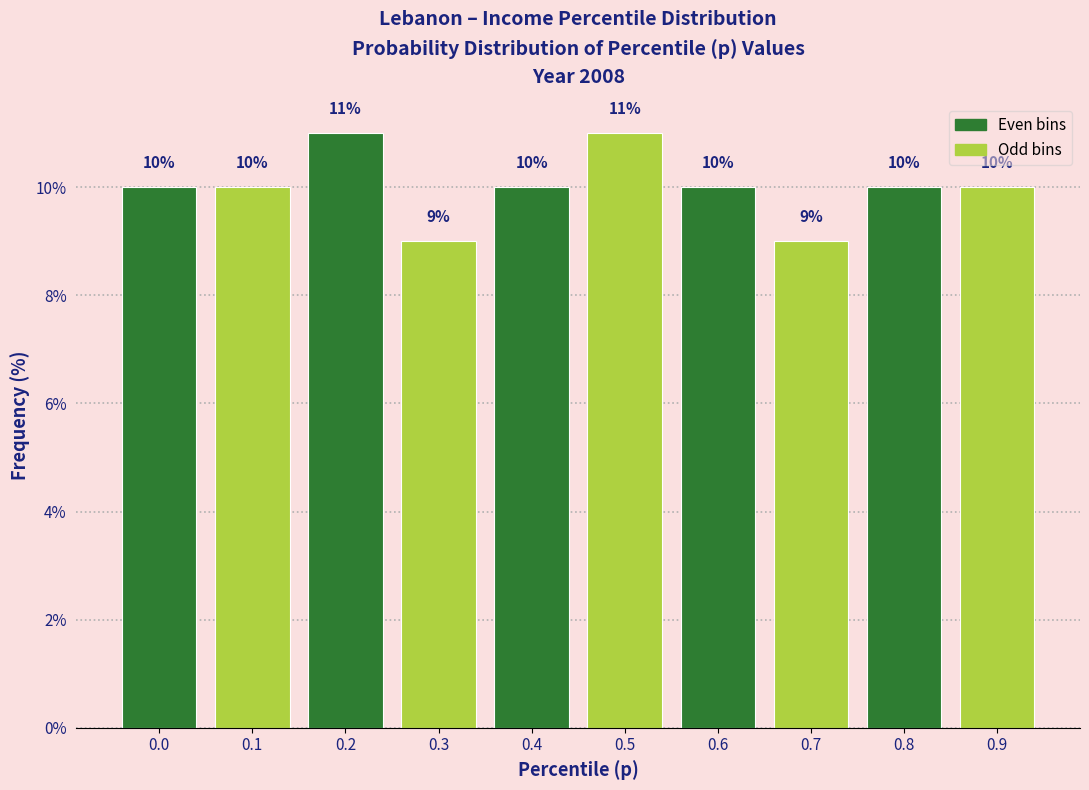

Reading right to left, what are all the values shown in this chart?

0.9=10	0.8=10	0.7=9	0.6=10	0.5=11	0.4=10	0.3=9	0.2=11	0.1=10	0.0=10